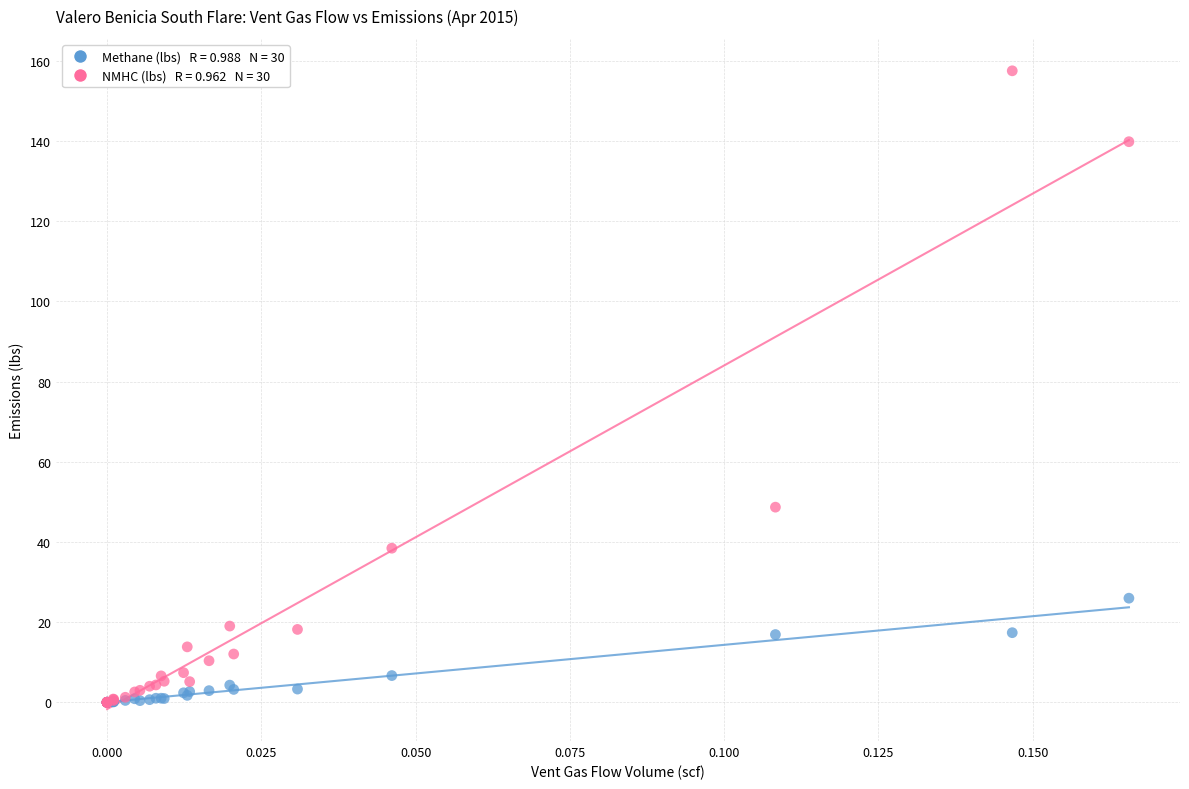

Across all series, what Y value is closest to 78?

48.7